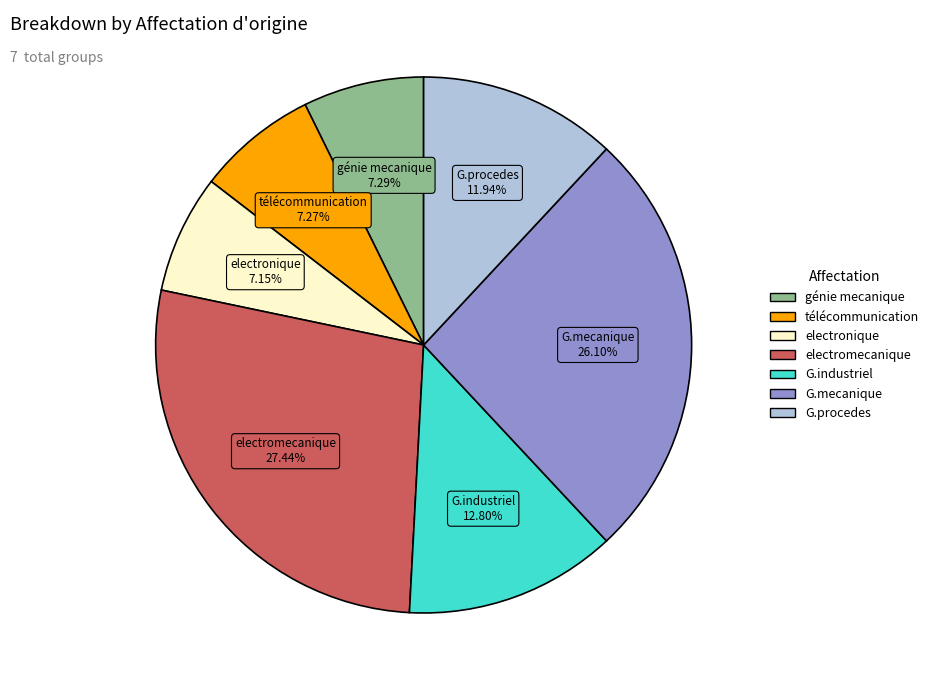

To the nearest percent, what percentage of the pie is G.industriel?

13%